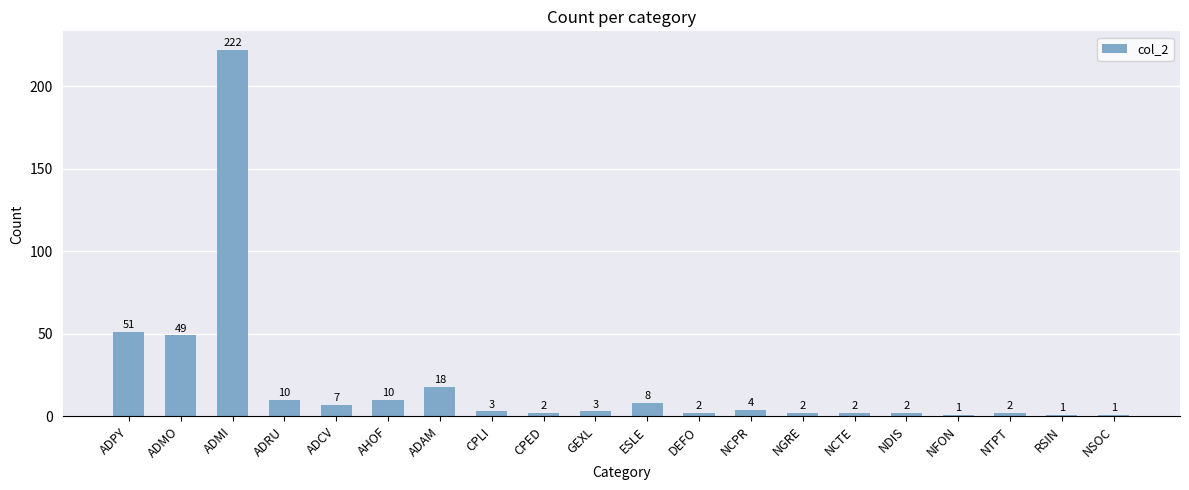

Between ADPY and ADAM, which is larger?

ADPY